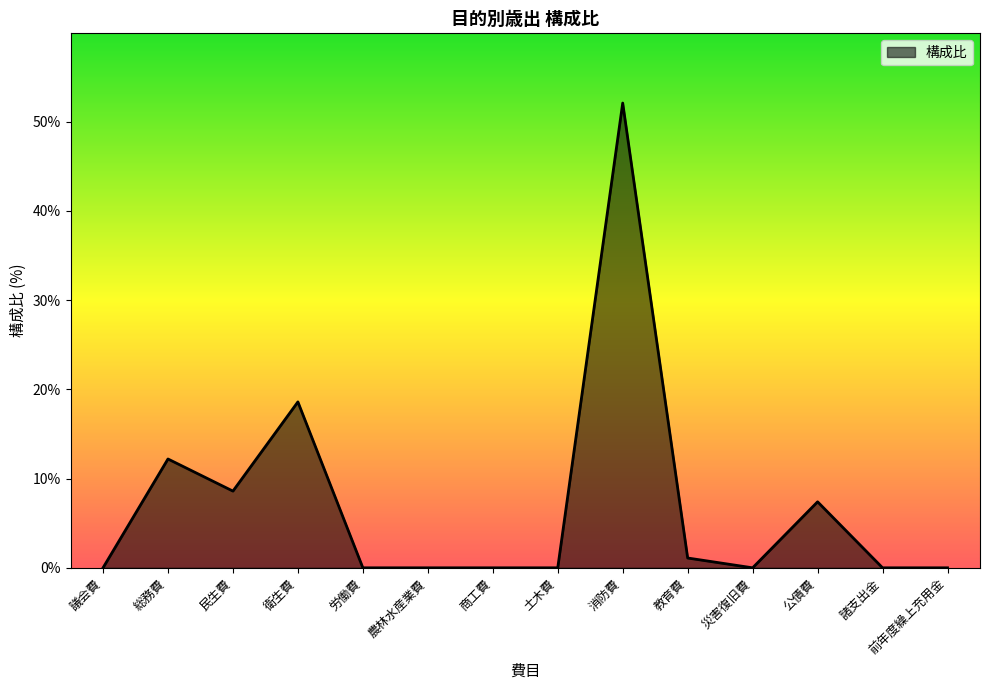

What is the difference between the maximum and minimum values?

52.1